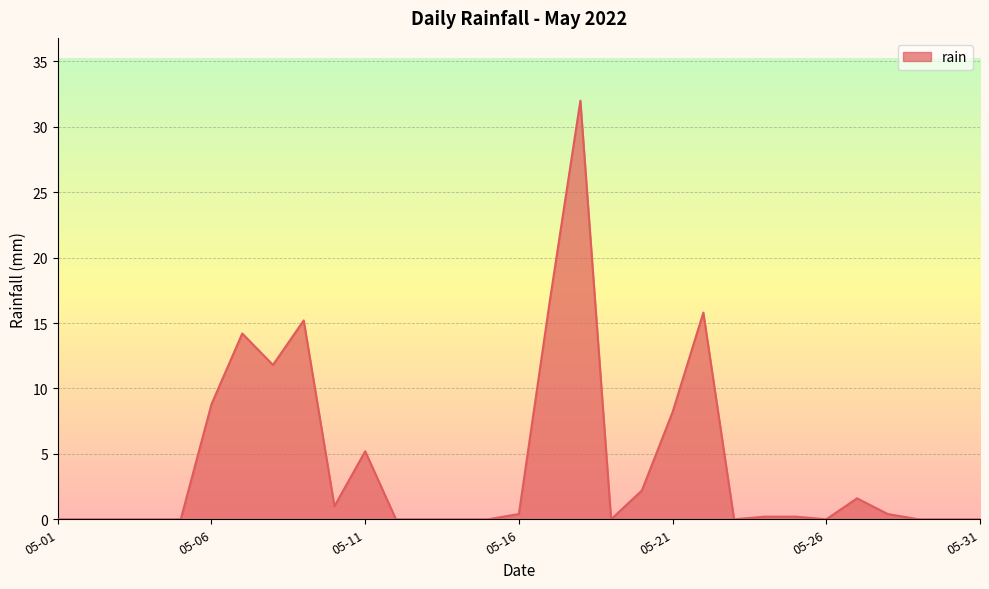

What is the greatest value displayed?

32.0